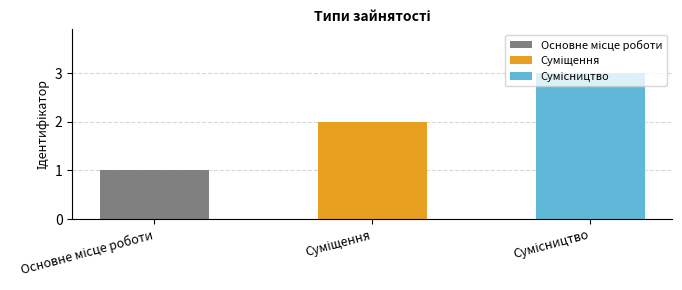

Rank the categories by value from lowest to highest.

Основне місце роботи, Суміщення, Сумісництво